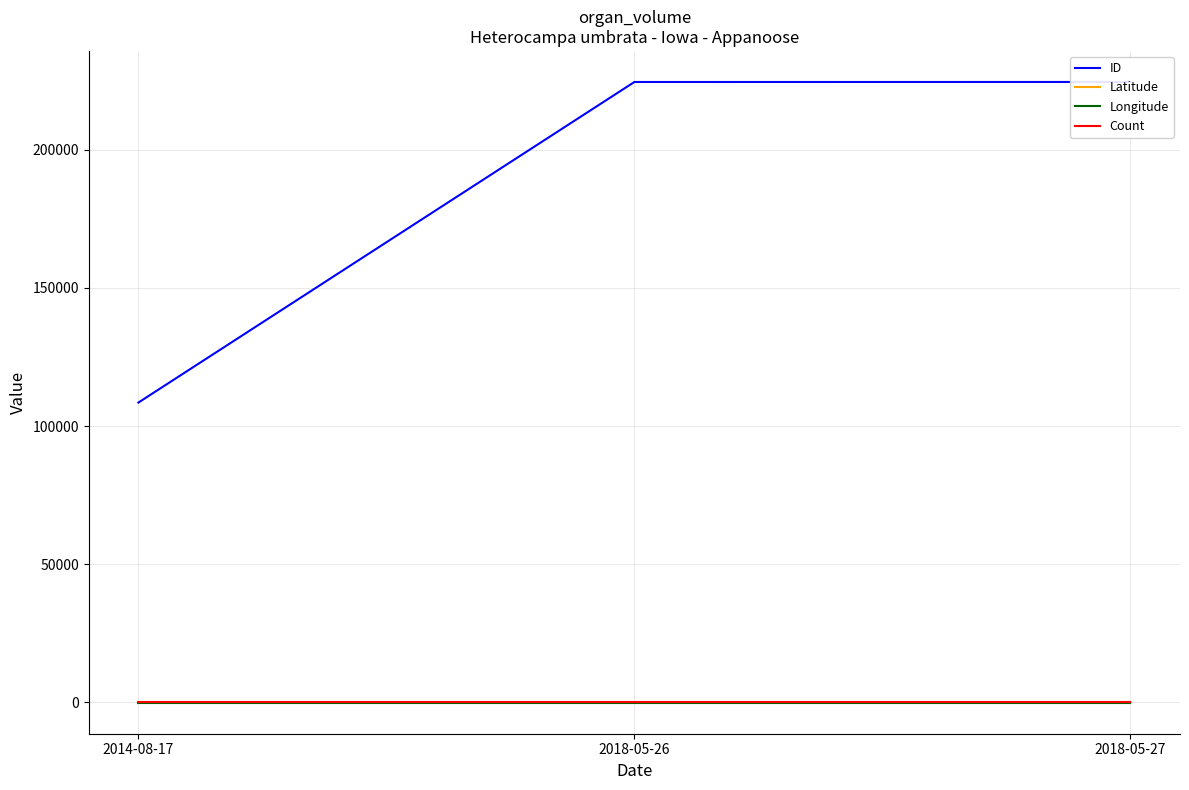

What is the sum of all Longitude values?

-278.3